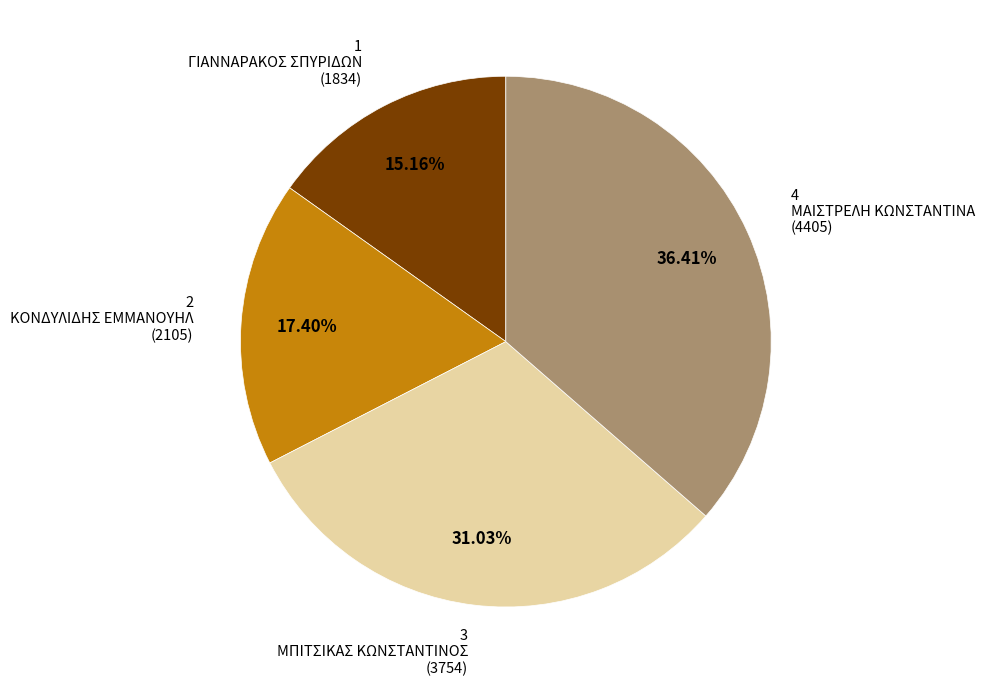

Rank the categories by value from lowest to highest.

1 ΓΙΑΝΝΑΡΑΚΟΣ ΣΠΥΡΙΔΩΝ (1834), 2 ΚΟΝΔΥΛΙΔΗΣ ΕΜΜΑΝΟΥΗΛ (2105), 3 ΜΠΙΤΣΙΚΑΣ ΚΩΝΣΤΑΝΤΙΝΟΣ (3754), 4 ΜΑΙΣΤΡΕΛΗ ΚΩΝΣΤΑΝΤΙΝΑ (4405)